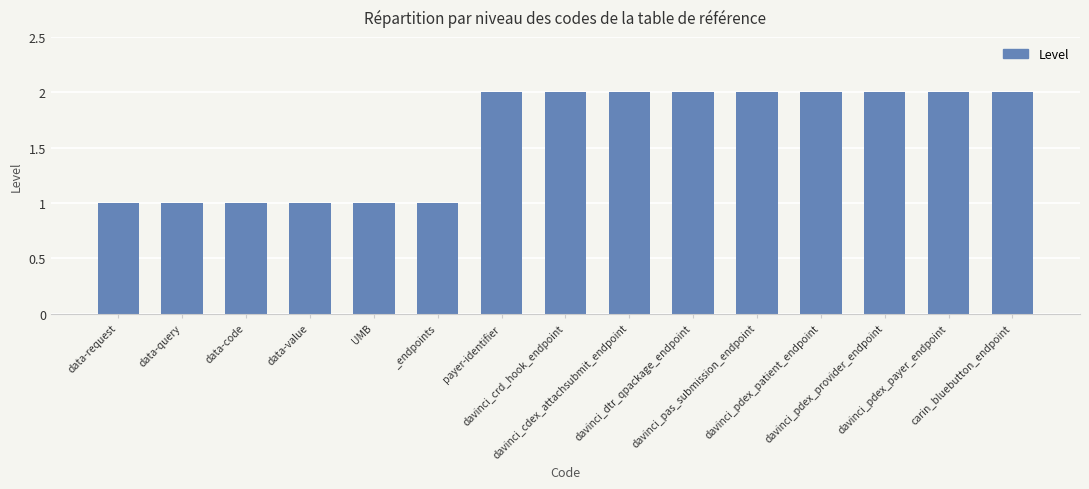

Reading left to right, transcribe all the data shown in this chart.

1	1	1	1	1	1	2	2	2	2	2	2	2	2	2